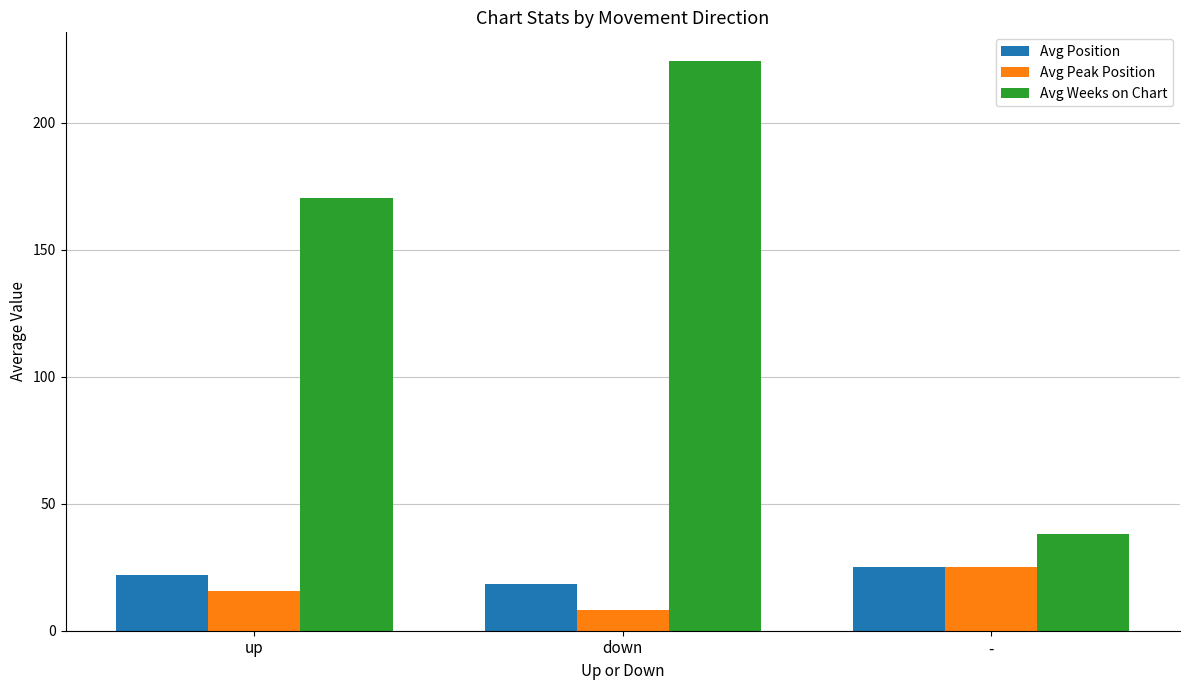

Are the bars horizontal?

No